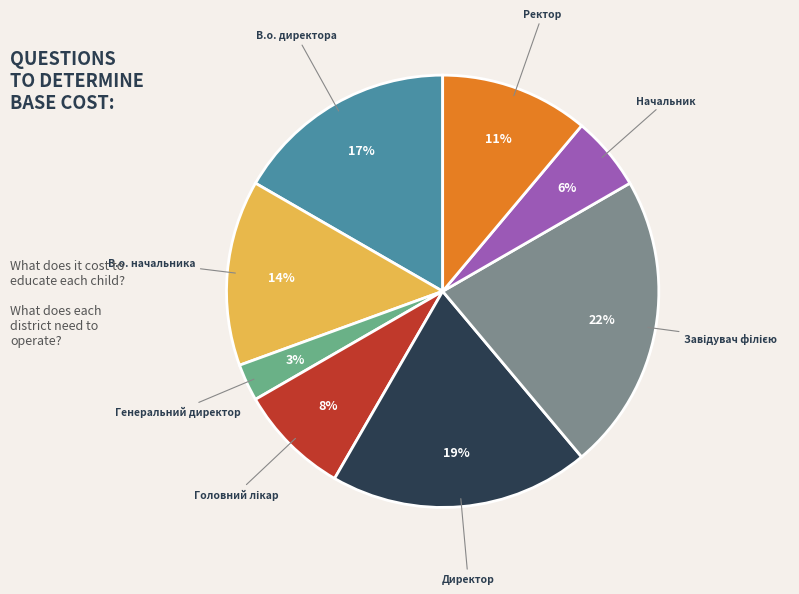

How many slices are in this pie chart?

8